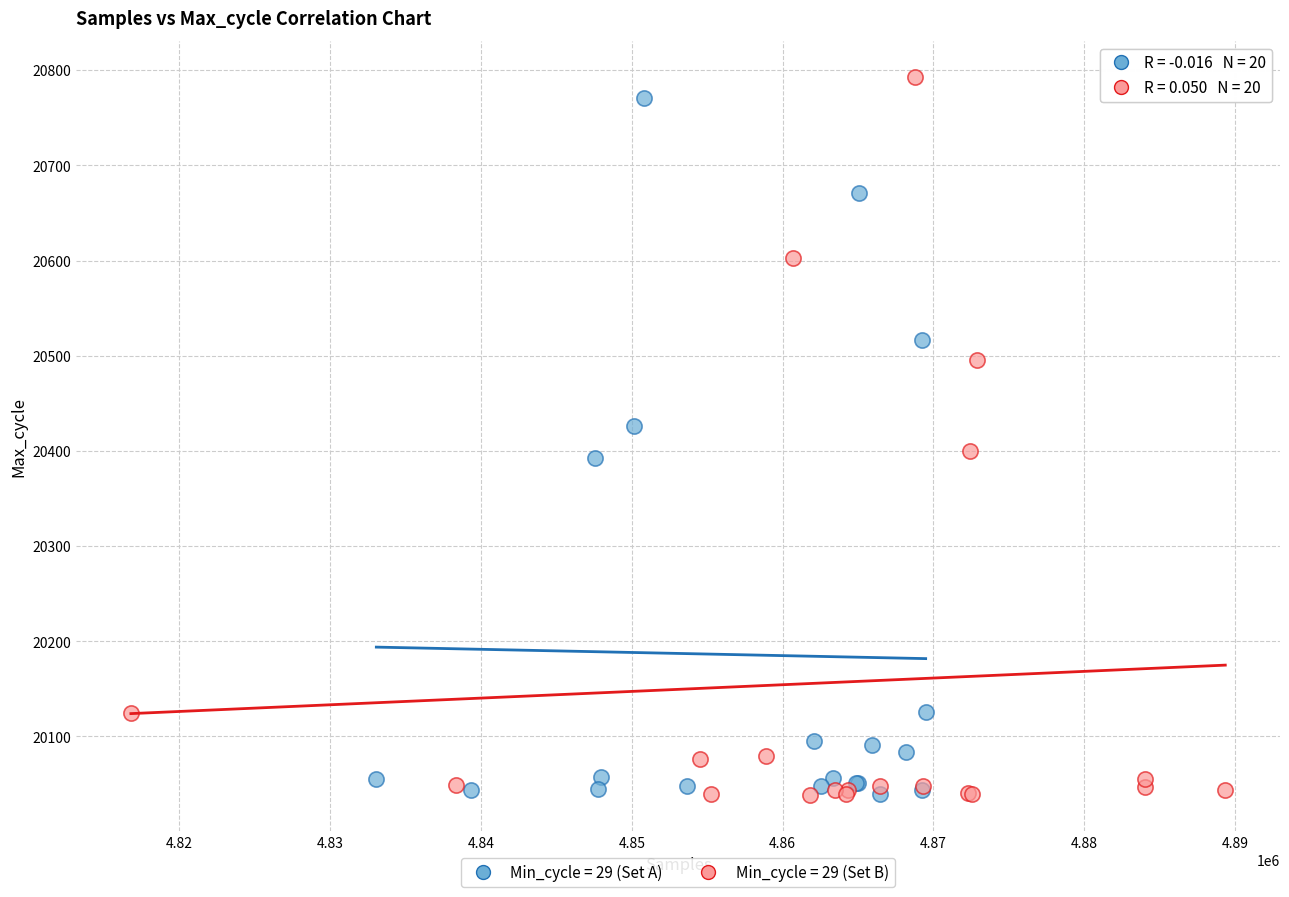

Which series reaches the maximum Y coordinate?

Min_cycle = 29 (Set B)